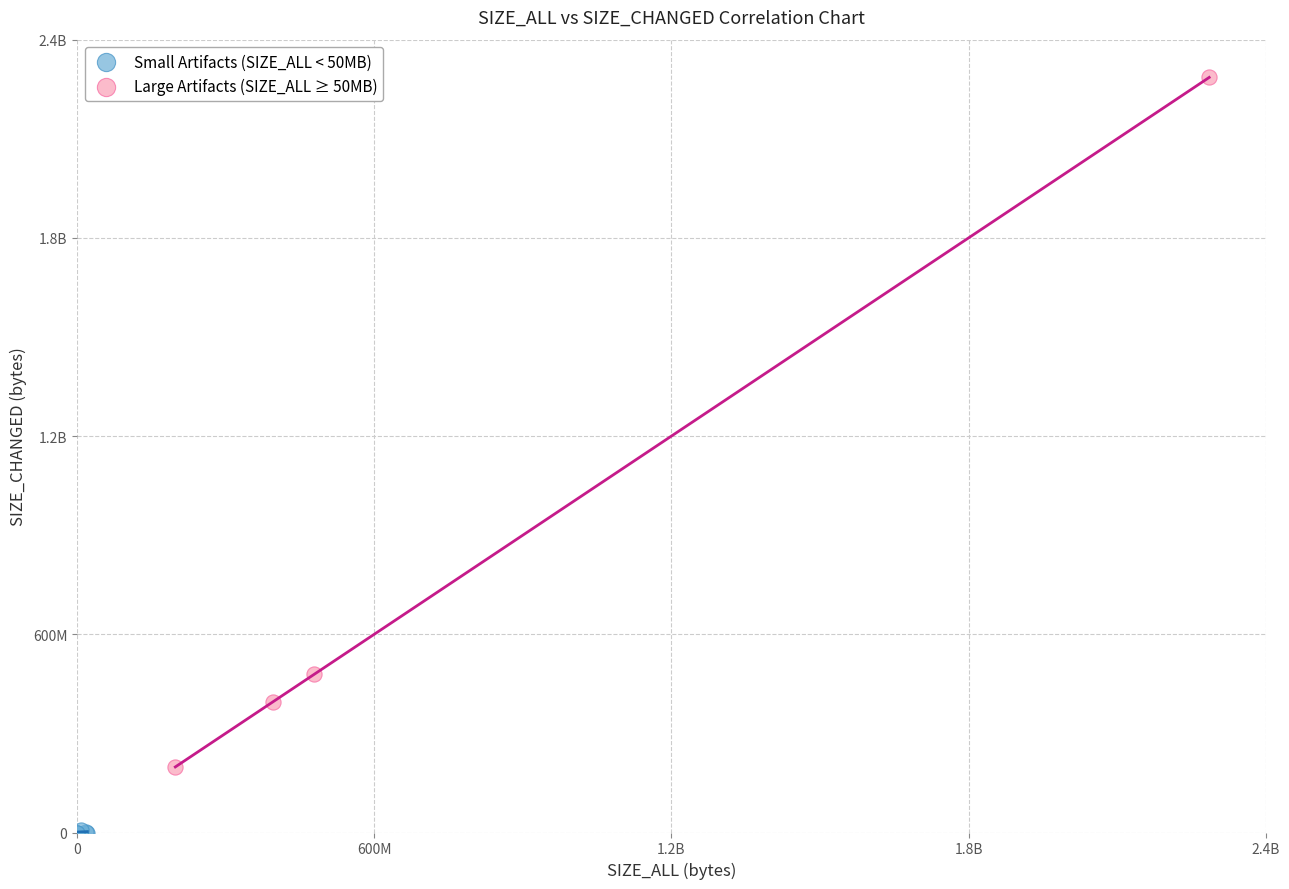

What are all the series names shown in the legend?

Small Artifacts (SIZE_ALL < 50MB), Large Artifacts (SIZE_ALL ≥ 50MB)